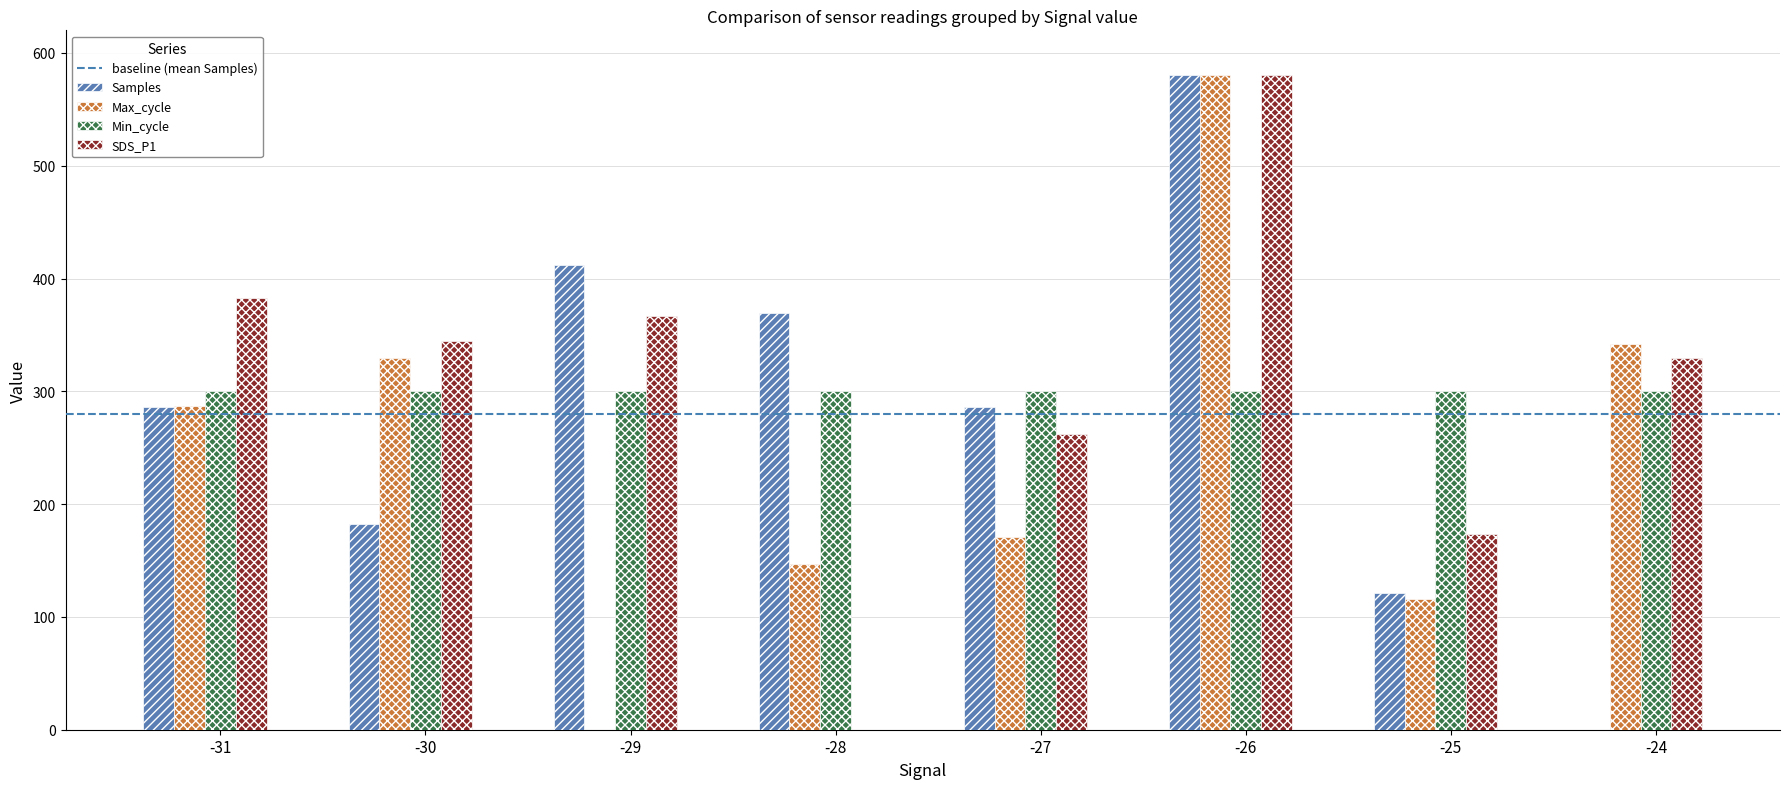

Where is SDS_P1 nearest to the value 290?

-27